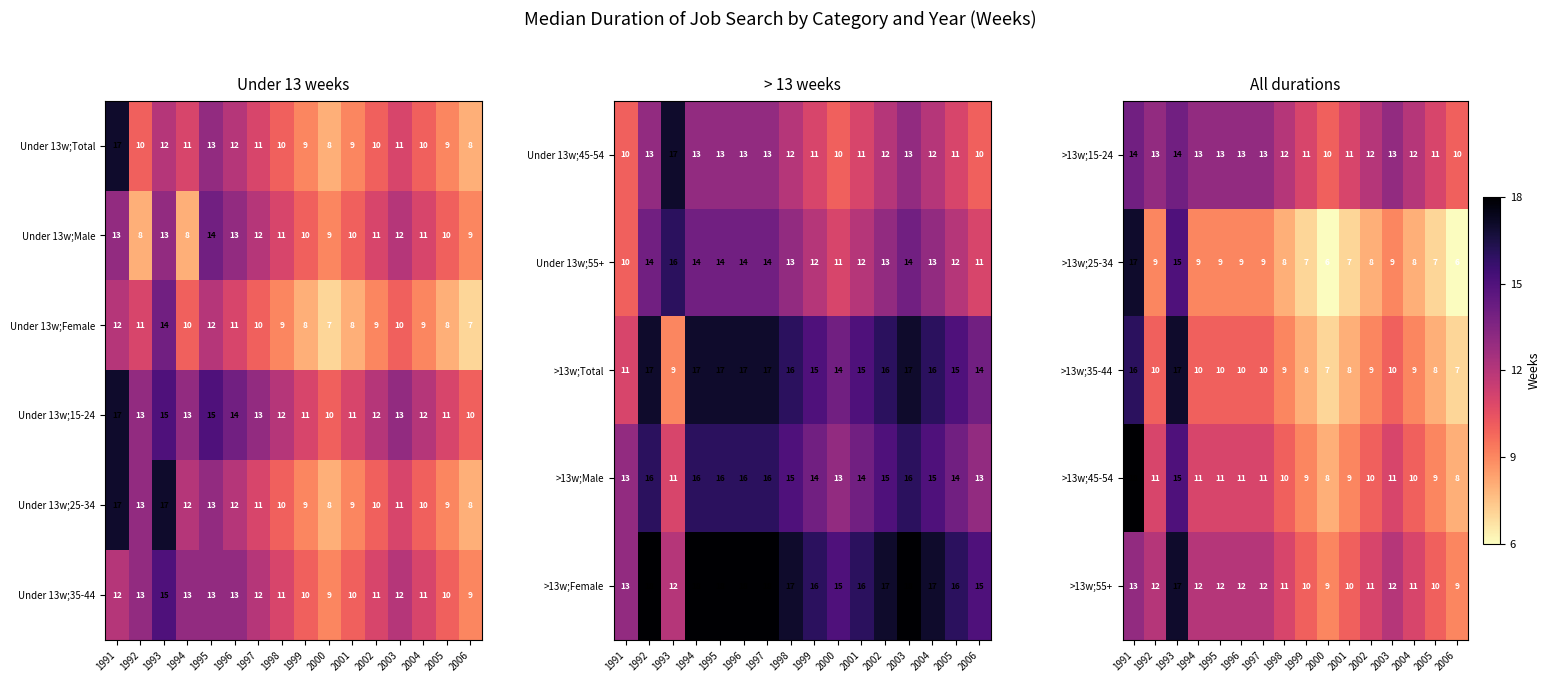

The value of >13w;55+ at 1992 is 12. True or false?

True